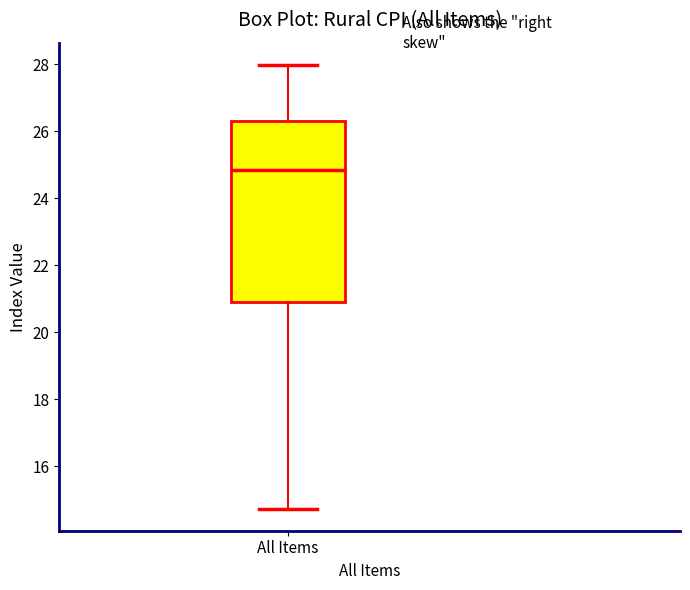

Read this box plot against the y-axis: the position of the median line, the range covered by the box, and the ends of both whiskers. The values are not printed on the chart, so give them approximately, as read against the axis.

median 24.8, box 21.0 to 26.4, whiskers 14.8 to 28.0